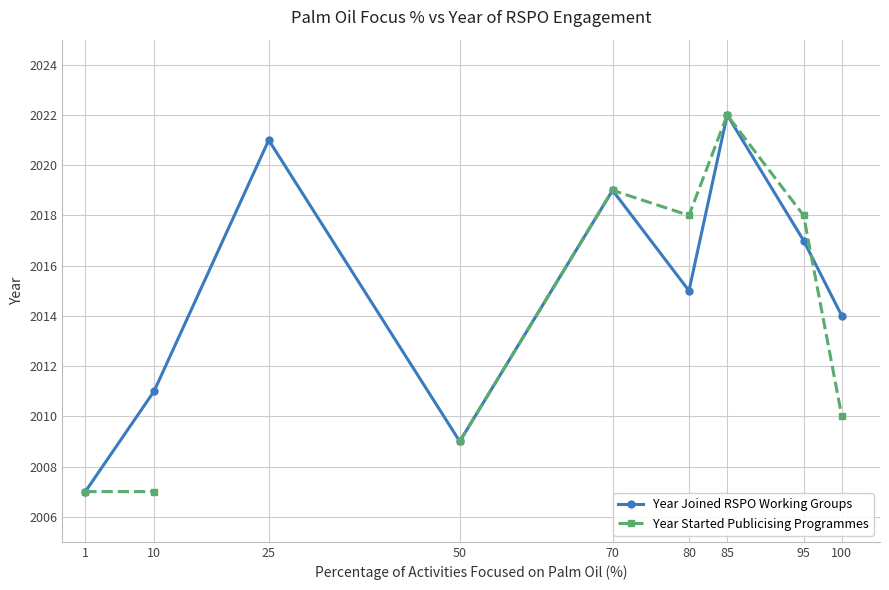

Between which two adjacent categories do Year Joined RSPO Working Groups and Year Started Publicising Programmes first intersect?

95 and 100